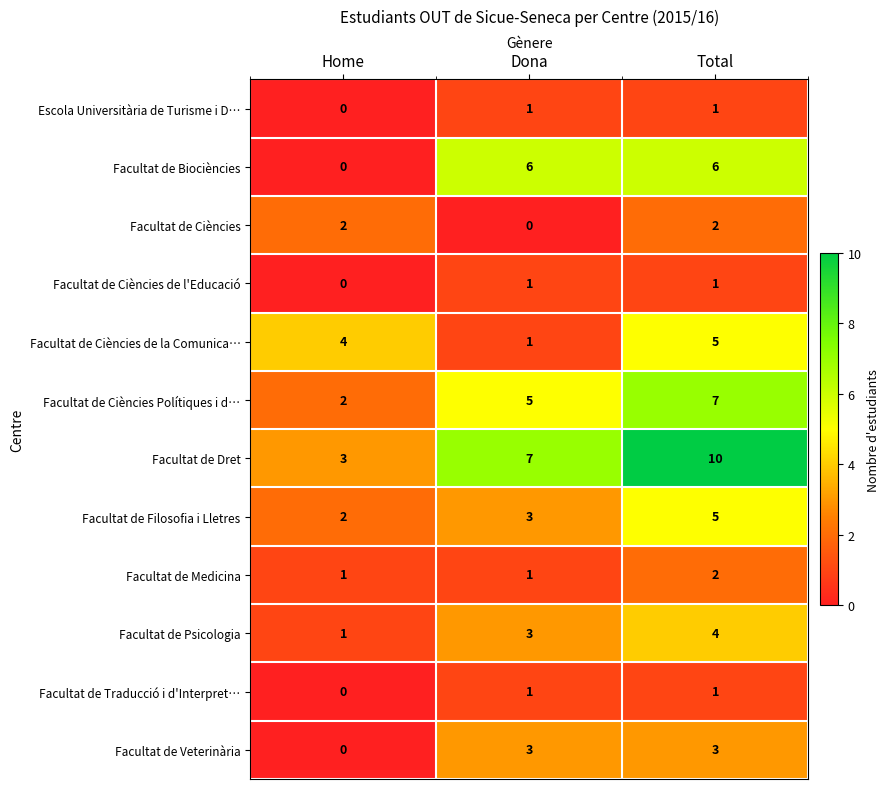

At which category does the chart reach its peak across all series?

Total